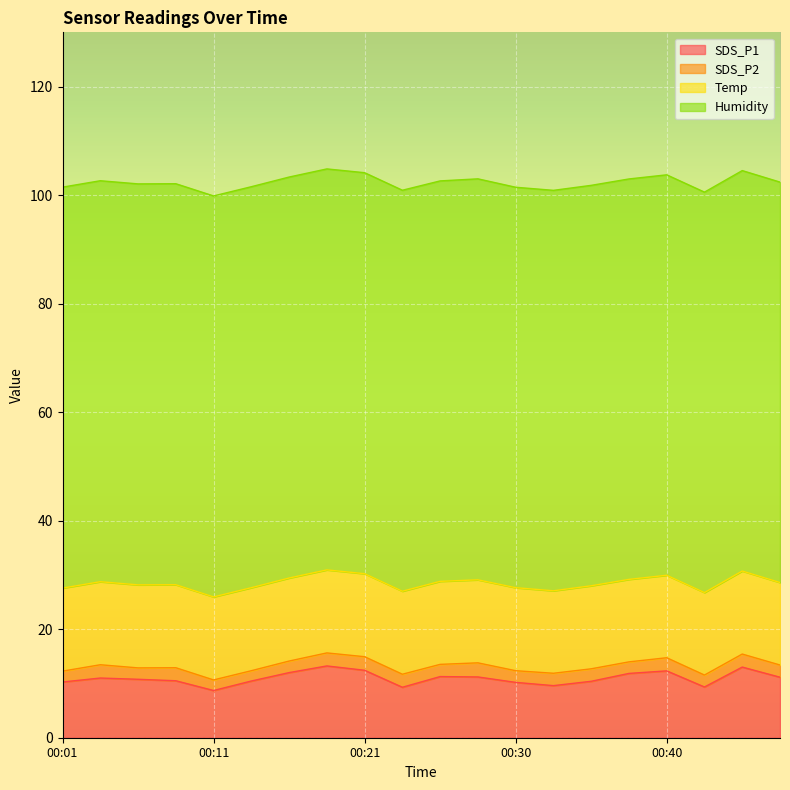

Which series has the largest total across all categories?

Humidity